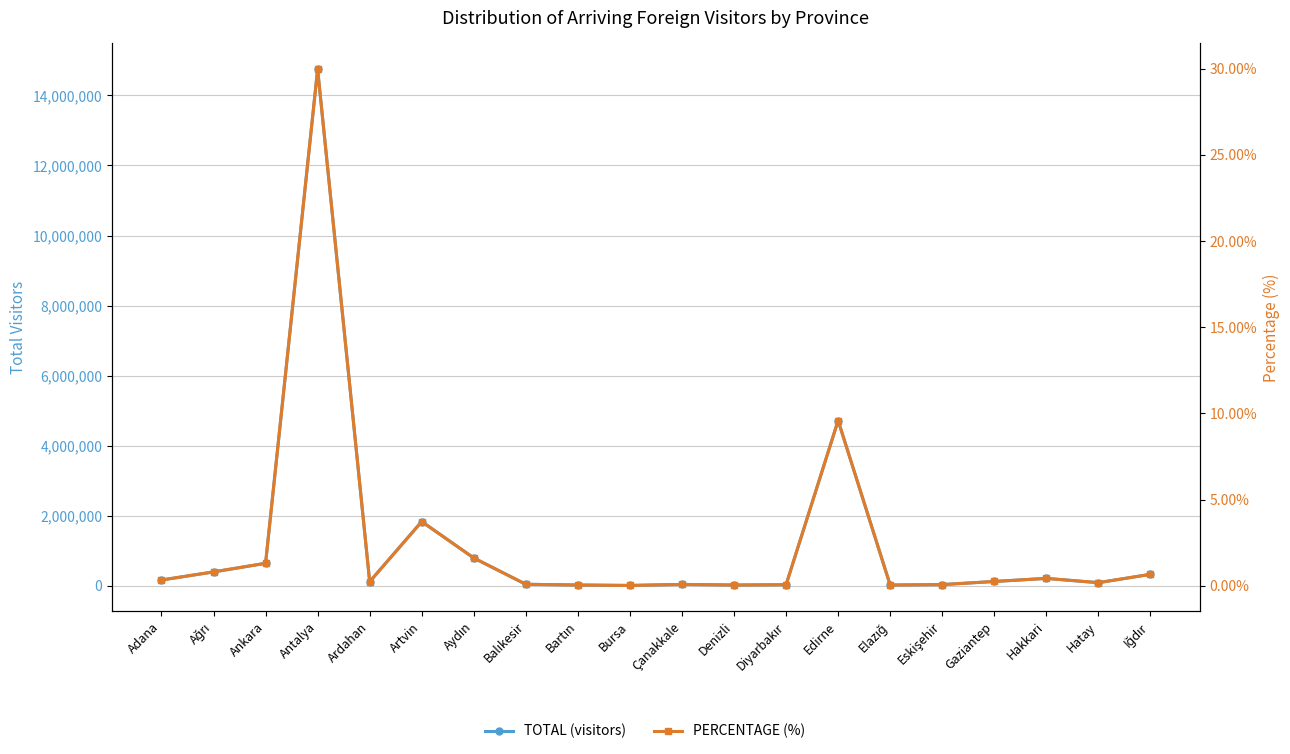

How many values in the TOTAL (visitors) series exceed 119668?

9